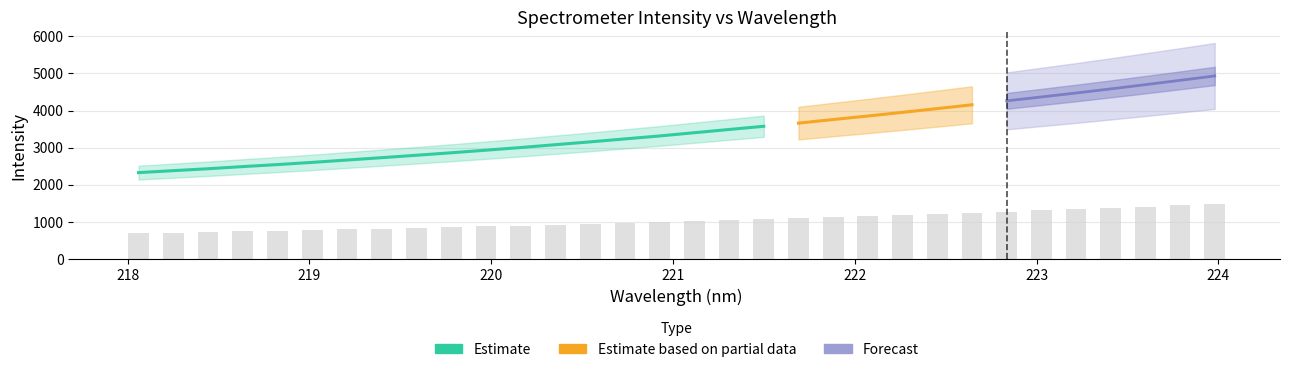

Where does the data first go above 1020?

221.1174